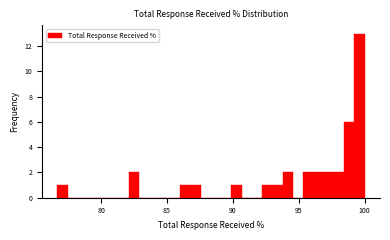

Read against the x-axis, roughly where is the centre of the tallest bar?

99.5